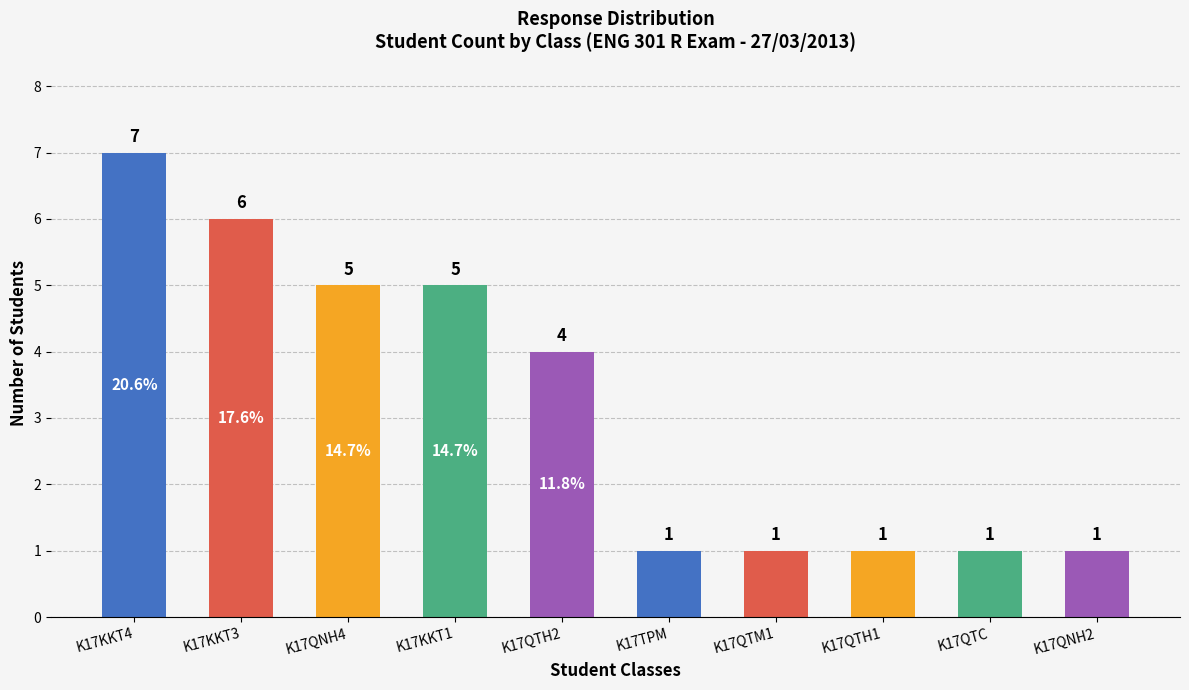

What is the ratio of the value at K17QTM1 to the value at K17QNH4?

0.2